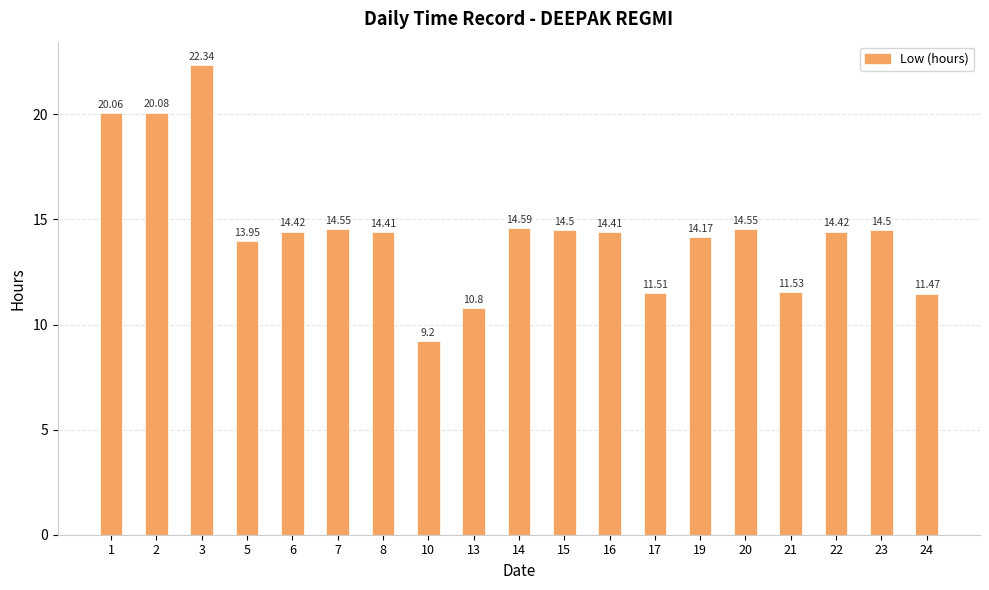

What is the change in value from 1 to 13?

-9.3